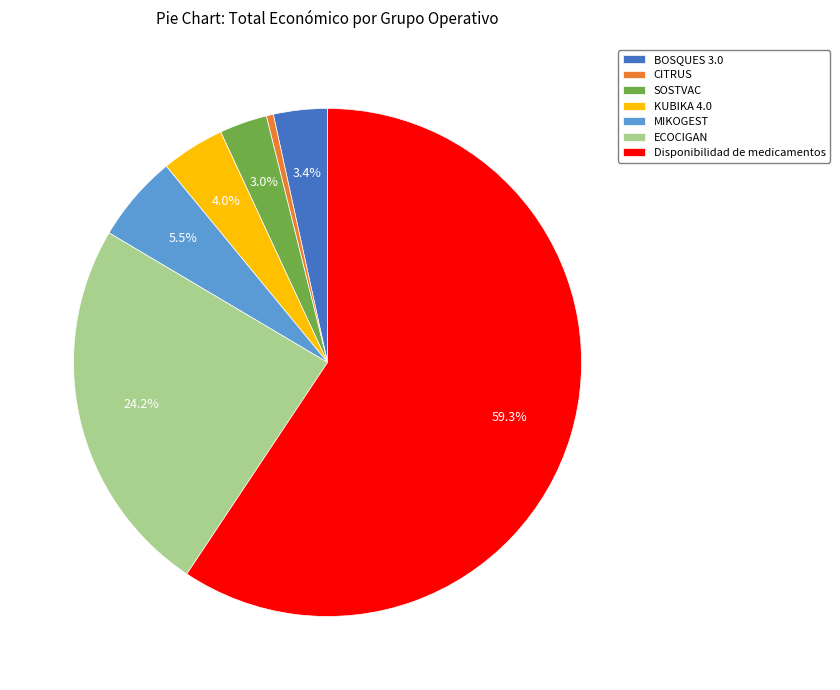

What is the majority slice?

Disponibilidad de medicamentos